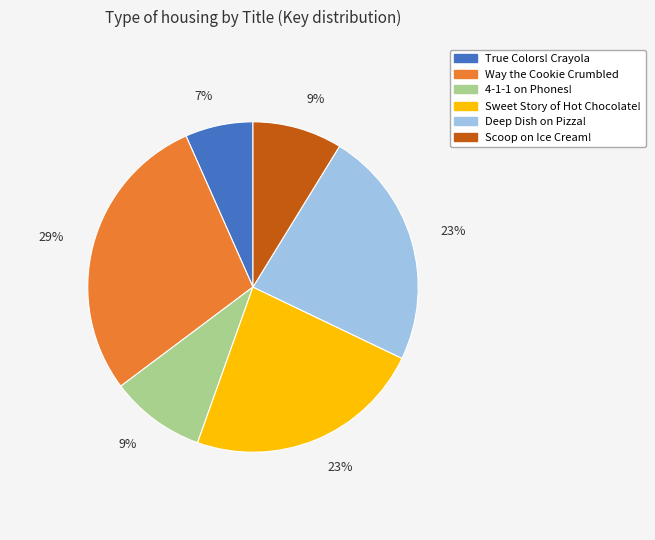

Between Way the Cookie Crumbled and Deep Dish on Pizza!, which is larger?

Way the Cookie Crumbled